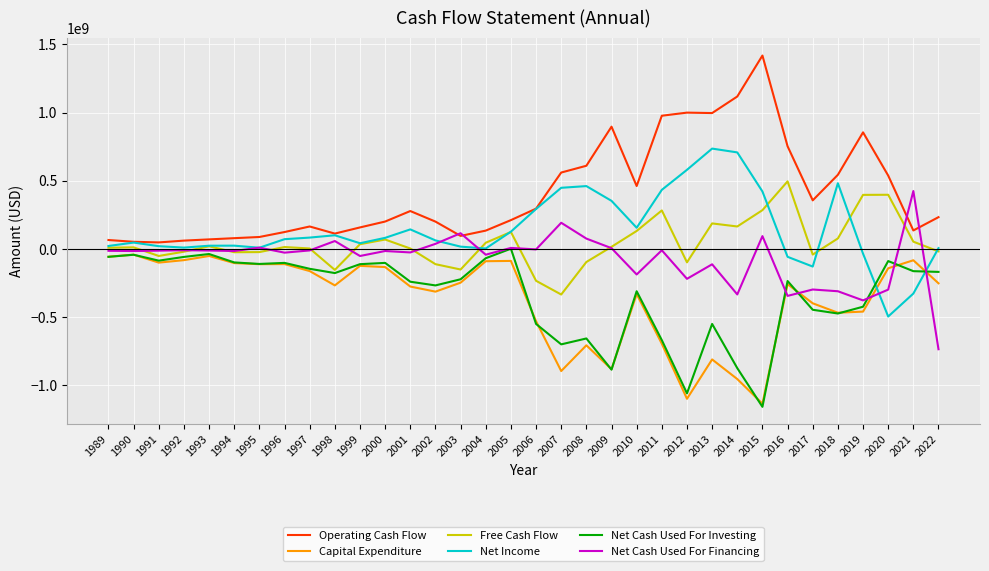

True or false: Operating Cash Flow and Net Cash Used For Investing cross at least once.

False